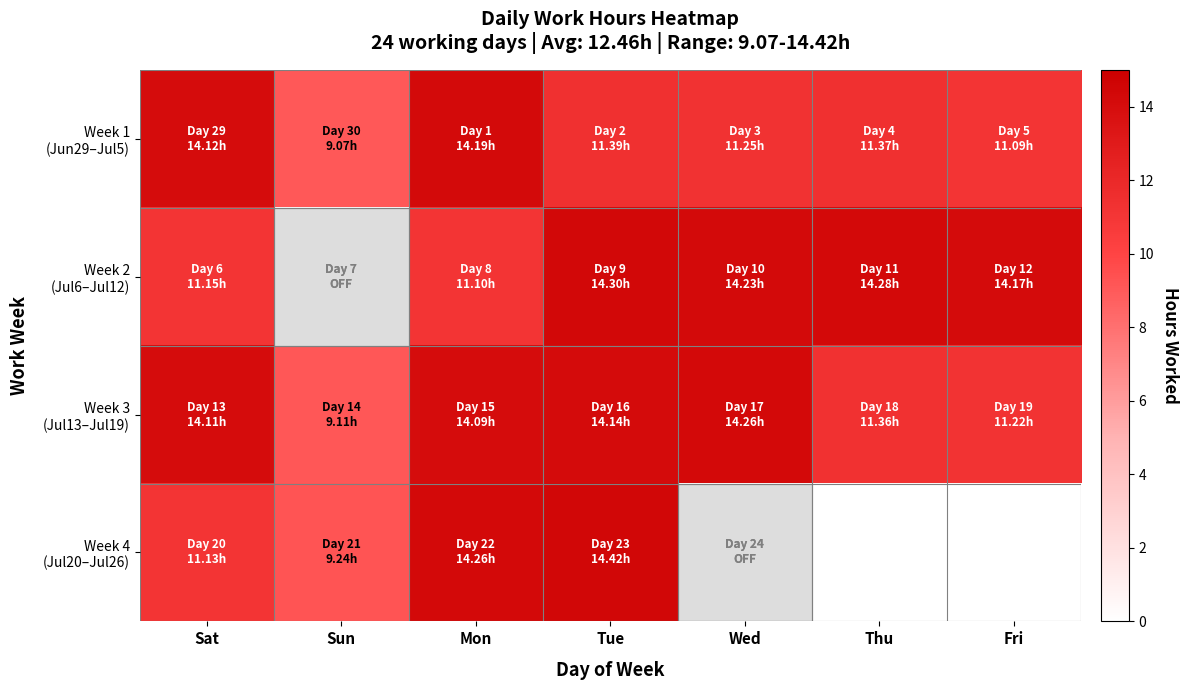

At which category is the sum across all series the highest?

Tue